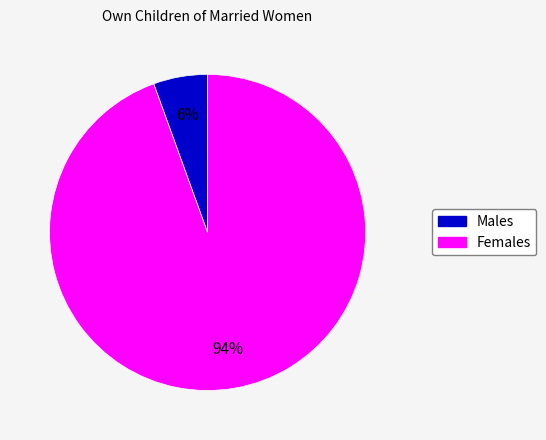

Does any single category account for the majority?

Yes